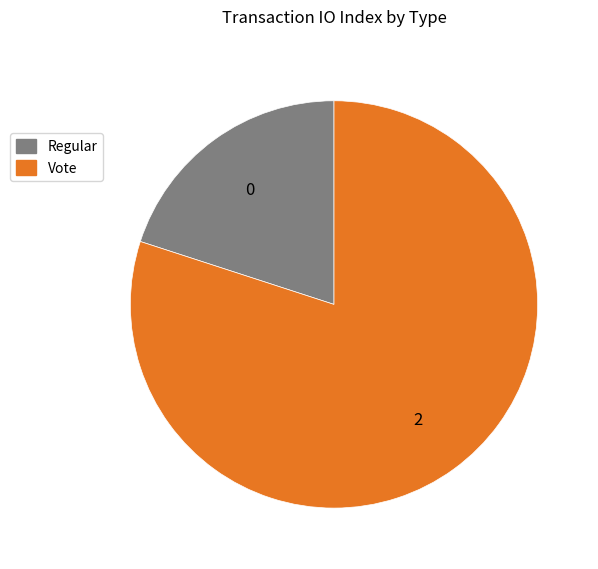

Between Vote and Regular, which is larger?

Vote